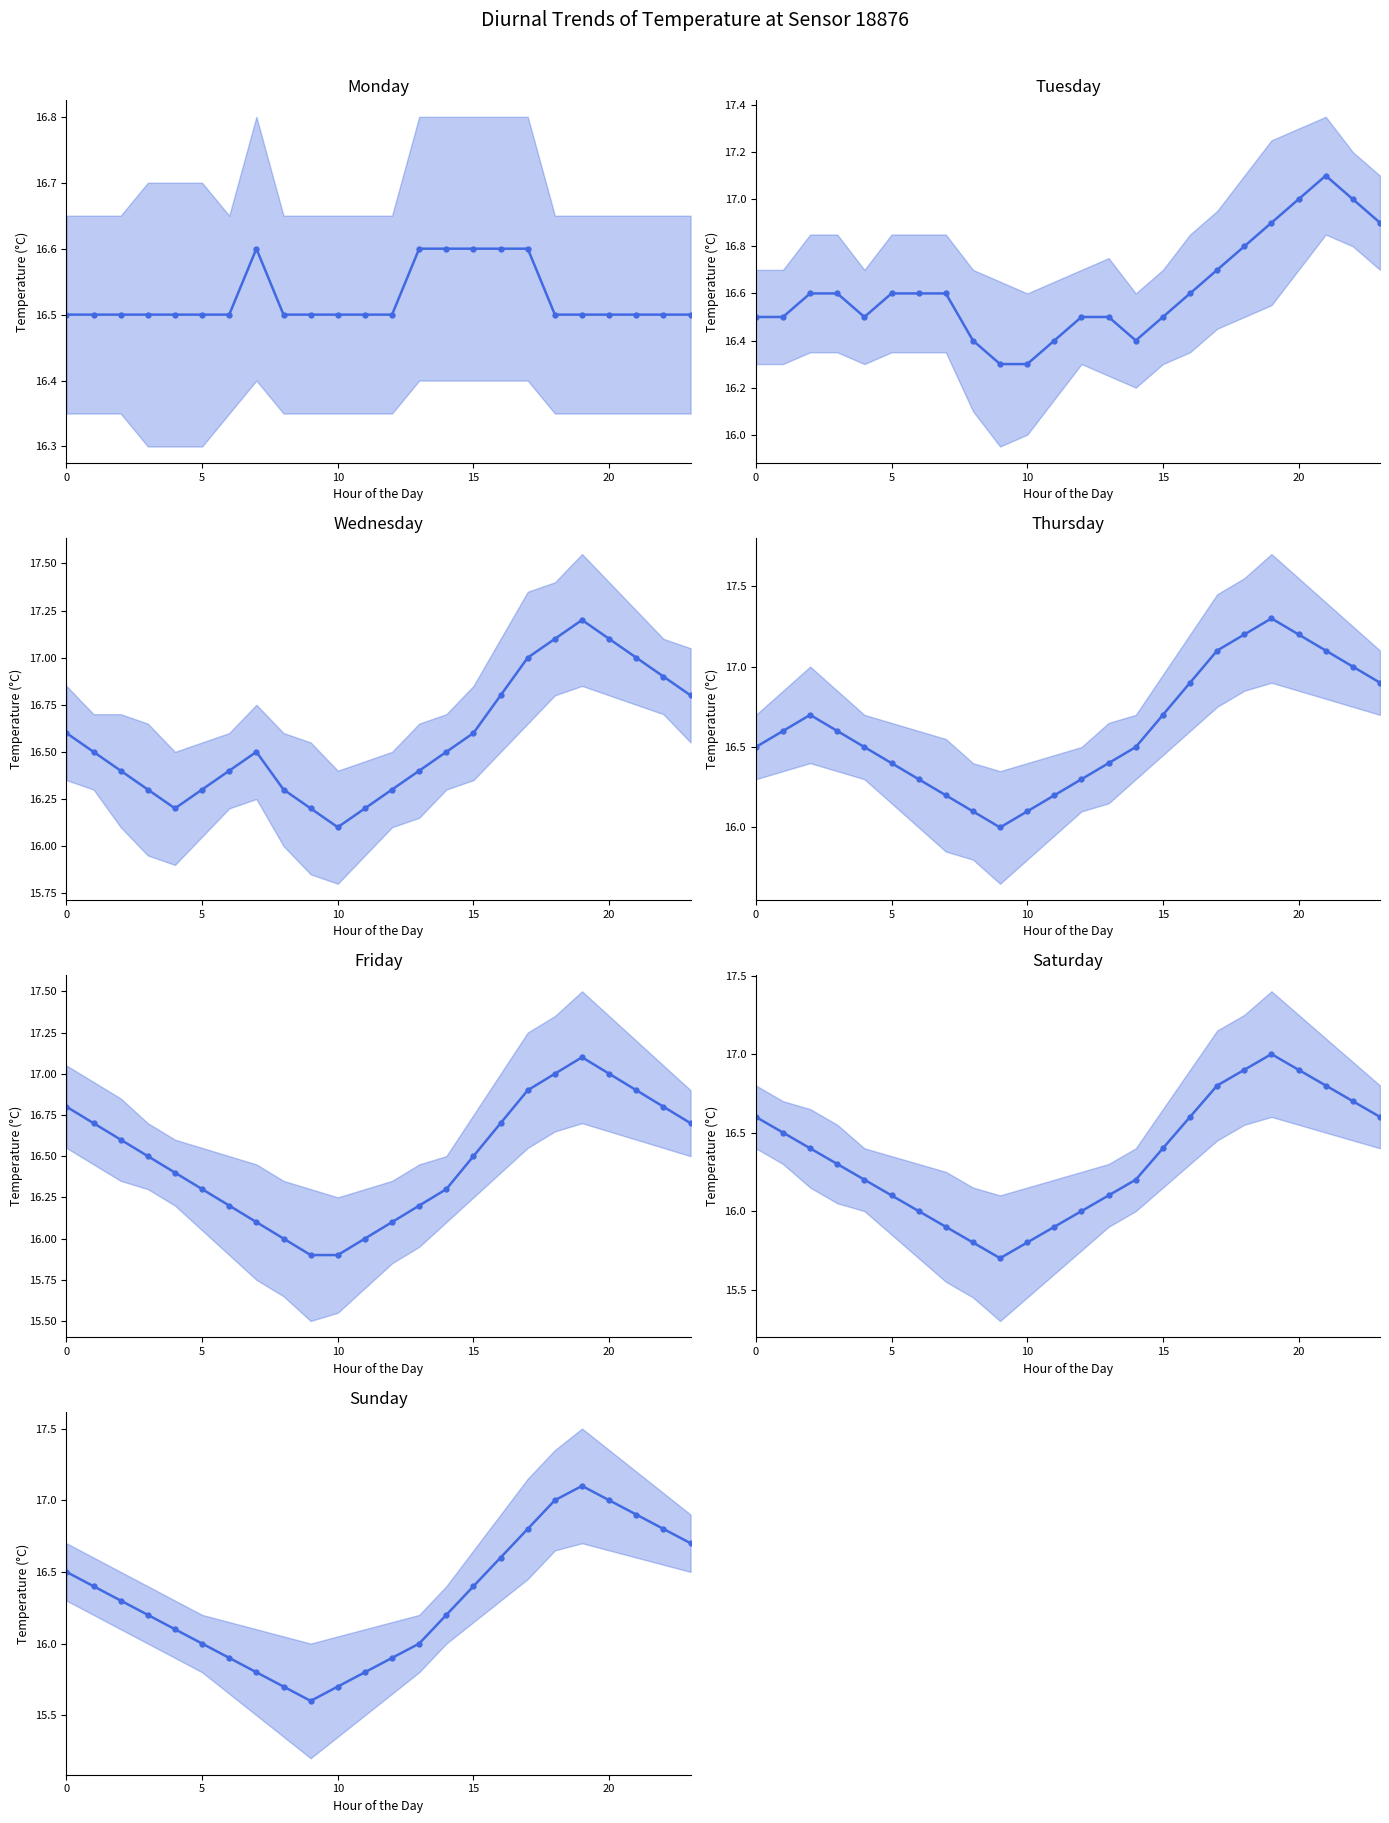

At which label is the value closest to 16?

5